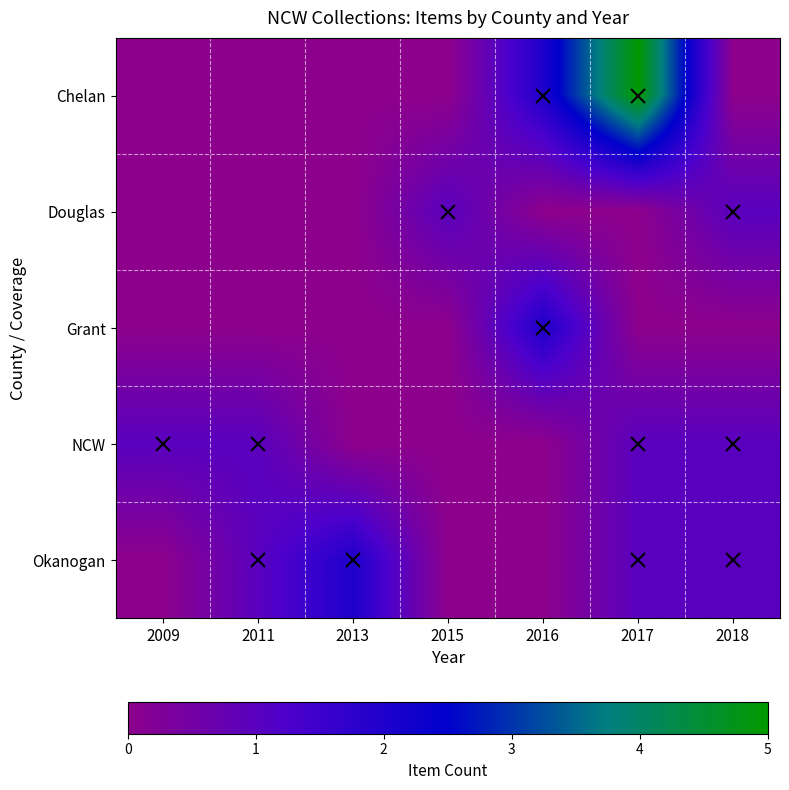

Which category has the highest value across all series?

2017